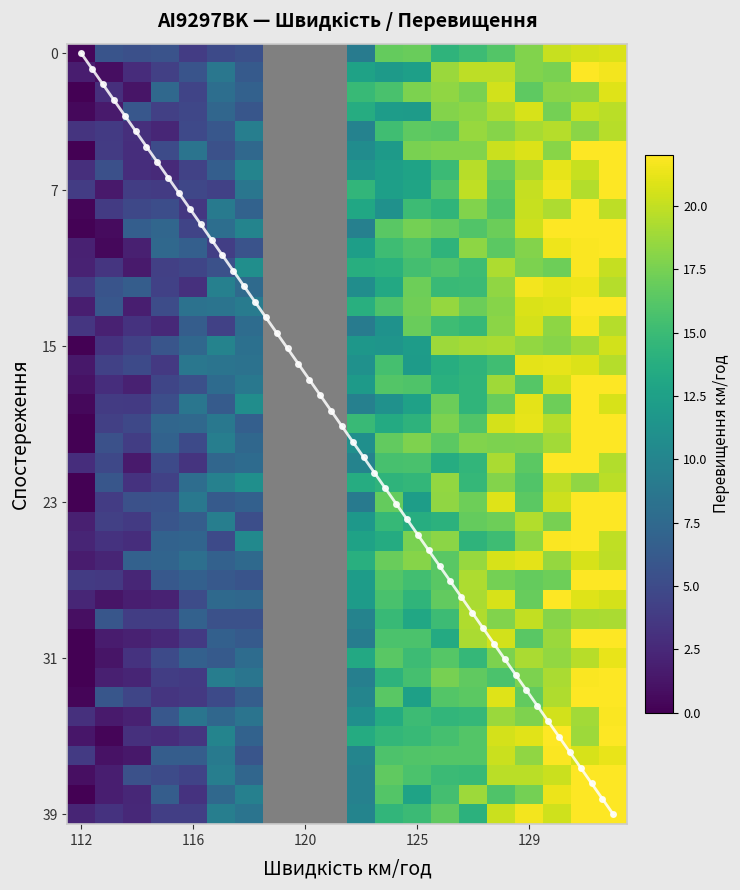

The chart shows a value of 2 at 3. True or false?

False